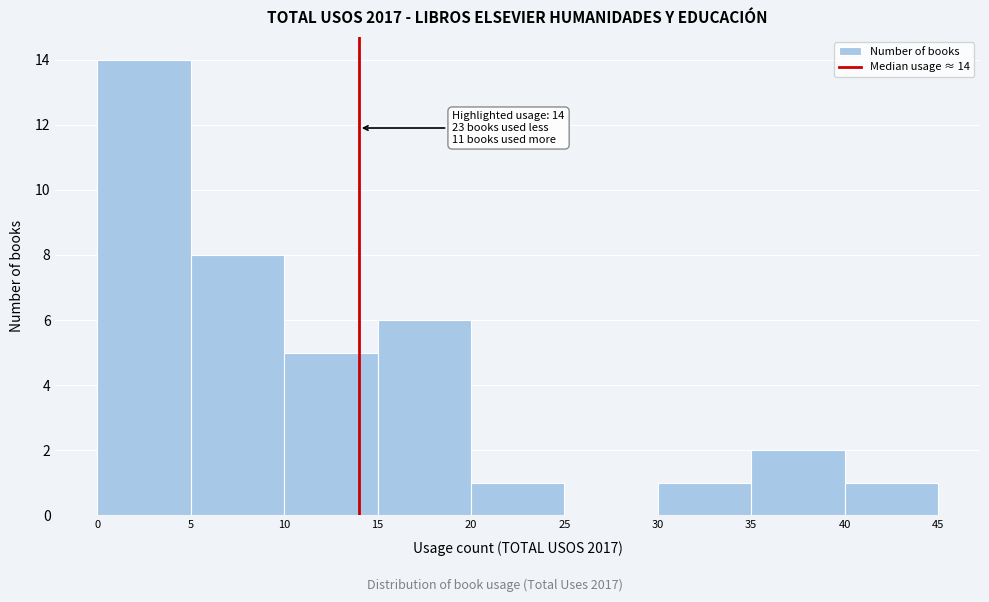

Over which range of the x-axis is the bar tallest?

0 to 5